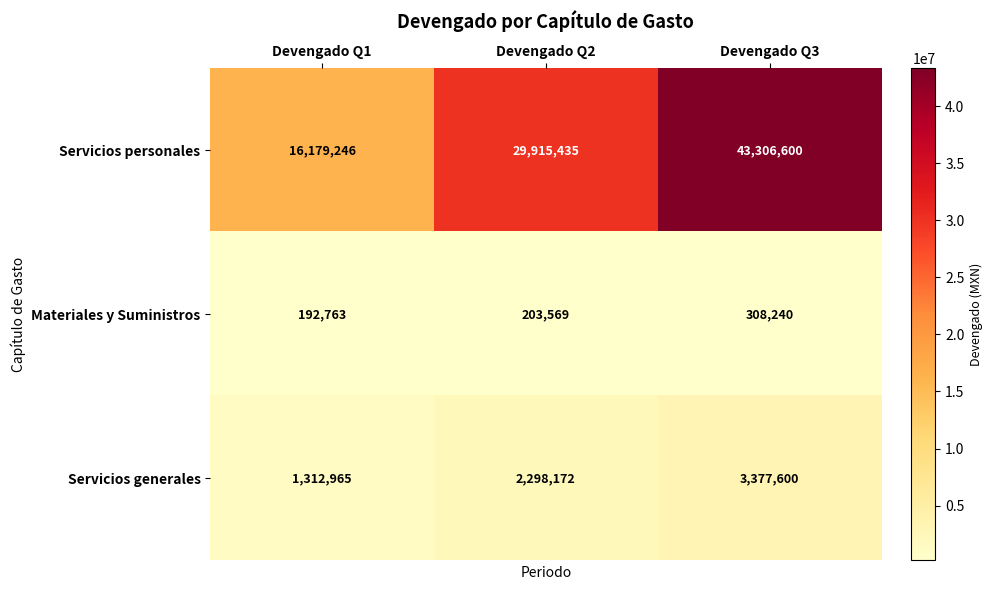

What is the spread (max minus min) of values at Devengado Q3?

42998360